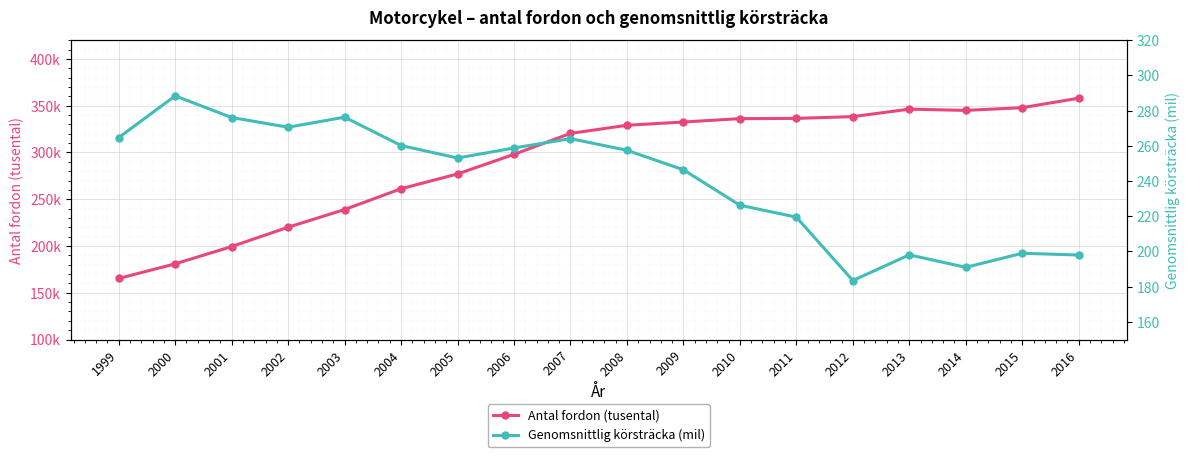

How many interior local peaks does the Genomsnittlig körsträcka (mil) series have?

5